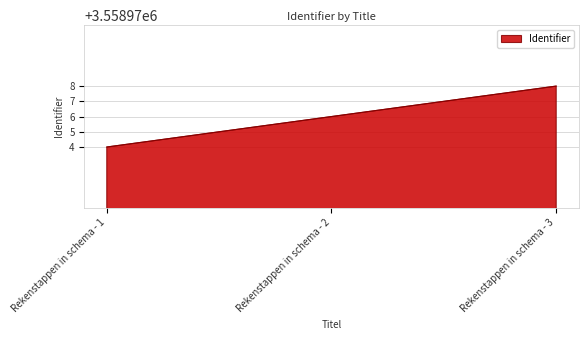

What is the greatest value displayed?

3558978